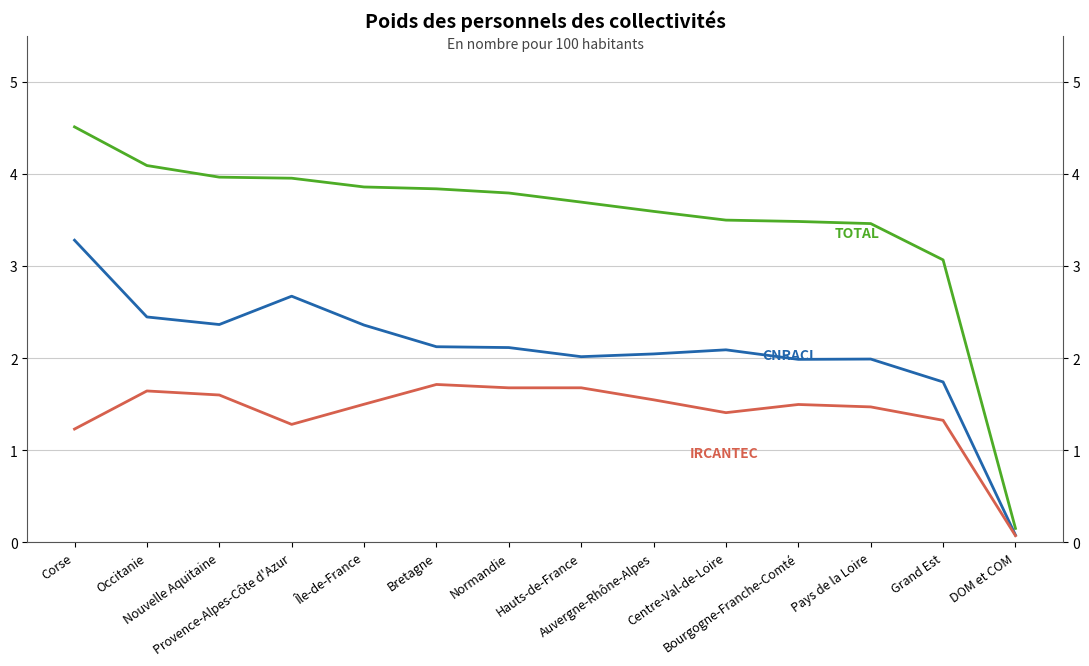

How many data points in IRCANTEC are less than 1?

1